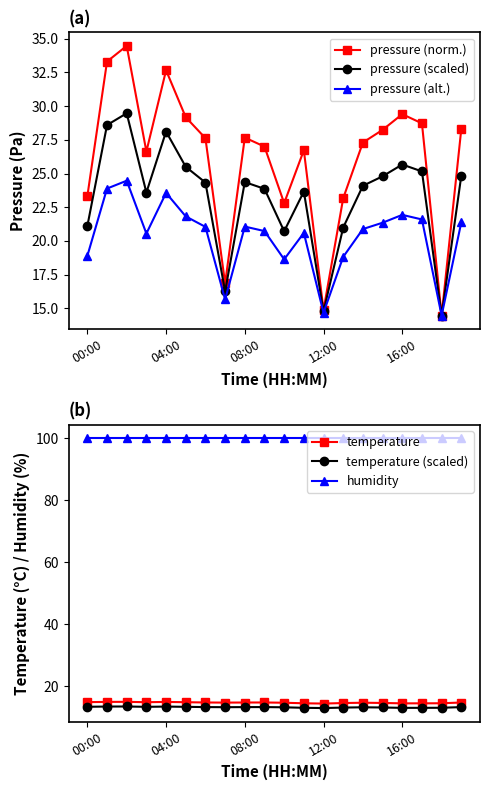

What are all the series names shown in the legend?

pressure (norm.), pressure (scaled), pressure (alt.), temperature, temperature (scaled), humidity